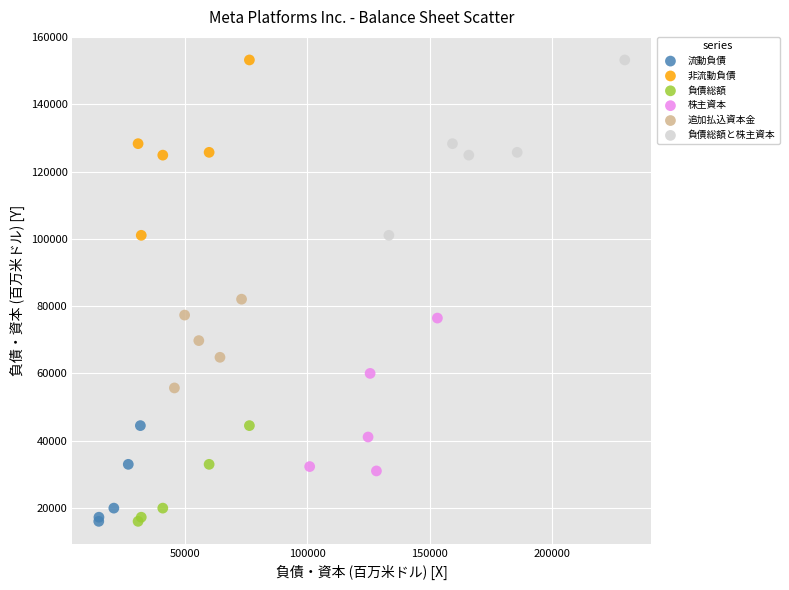

What are all the series names shown in the legend?

流動負債, 非流動負債, 負債総額, 株主資本, 追加払込資本金, 負債総額と株主資本